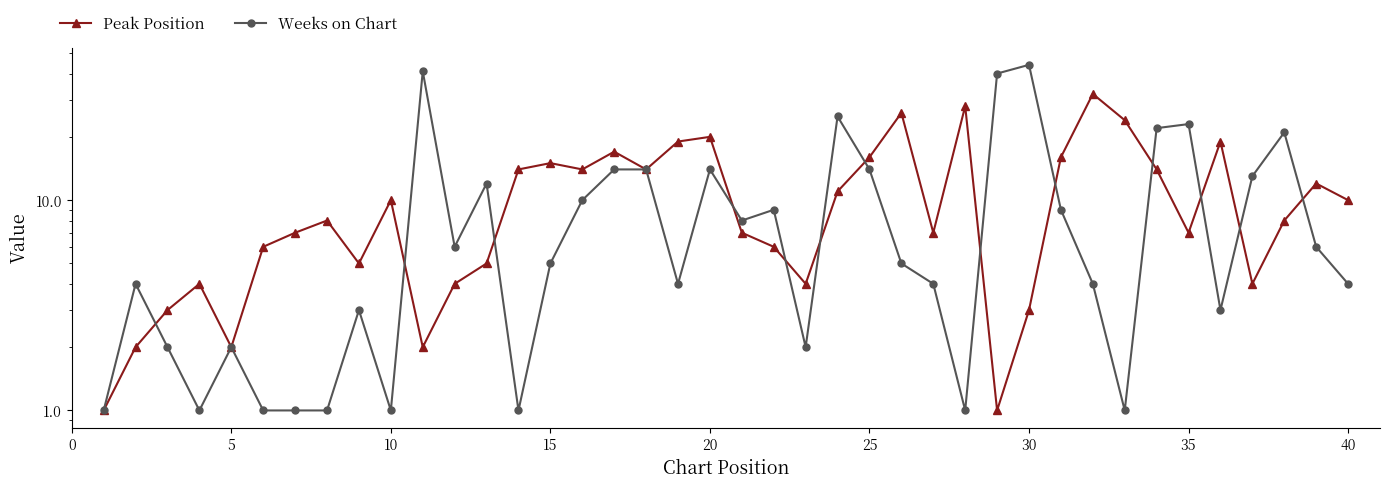

Is this an area chart (filled region under the line)?

No